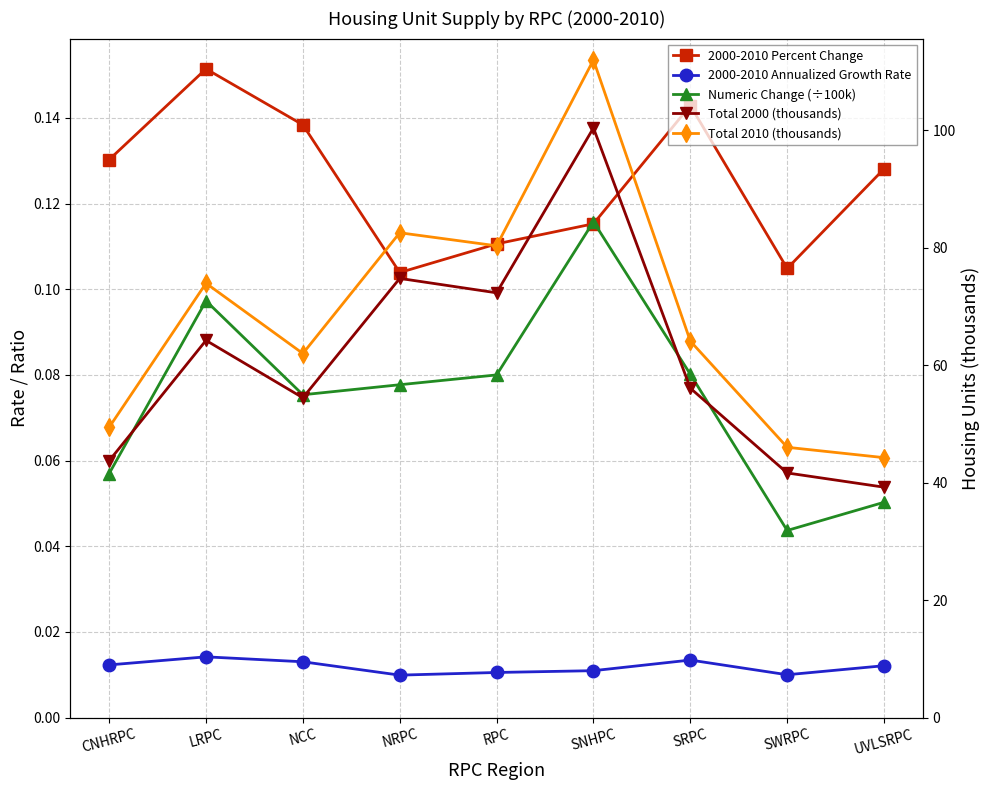

How many categories are shown in the chart?

9